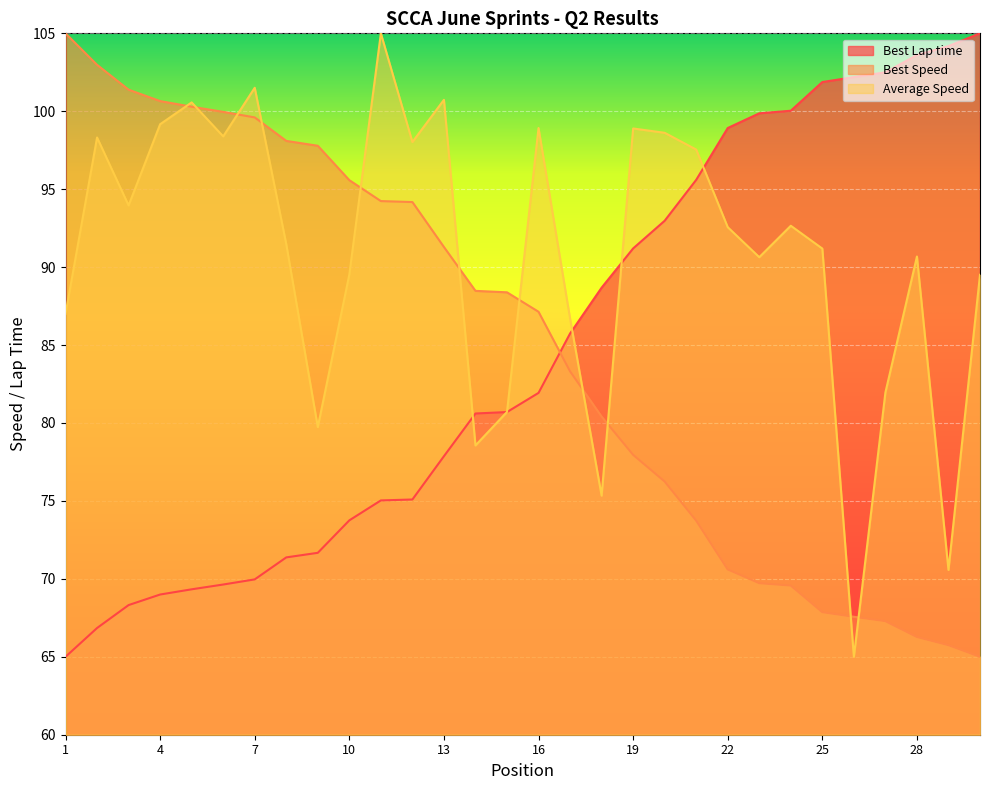

Reading left to right, what are all the values shown in this chart?

Best Lap time: 65.0	66.8	68.3	69.0	69.3	69.6	70.0	71.4	71.7	73.8	75.0	75.1	77.9	80.6	80.7	81.9	85.7	88.7	91.2	93.0	95.6	98.9	99.9	100.0	101.9	102.2	102.5	103.6	104.2	105.0
Best Speed: 105.0	103.0	101.4	100.7	100.3	100.0	99.6	98.1	97.8	95.6	94.2	94.2	91.3	88.5	88.4	87.1	83.3	80.4	78.0	76.2	73.7	70.6	69.7	69.6	67.9	67.6	67.3	66.3	65.7	65.0
Average Speed: 87.0	98.3	94.0	99.2	100.6	98.4	101.5	91.5	79.7	89.5	105.0	98.0	100.7	78.6	80.7	98.9	86.7	75.3	98.9	98.6	97.5	92.6	90.6	92.7	91.2	65.0	82.0	90.7	70.6	89.5